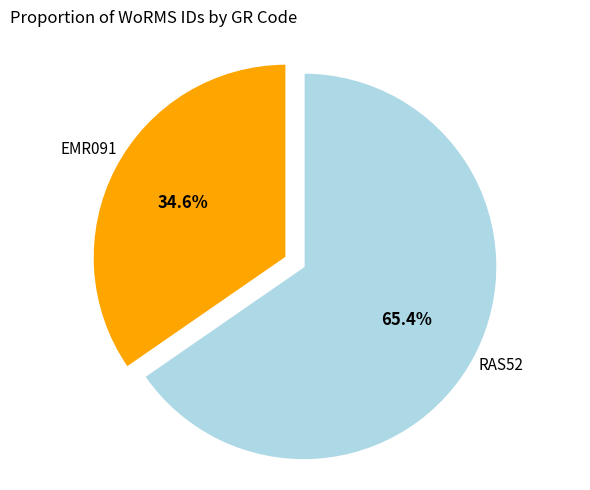

Is there any slice that represents more than half of the pie?

Yes